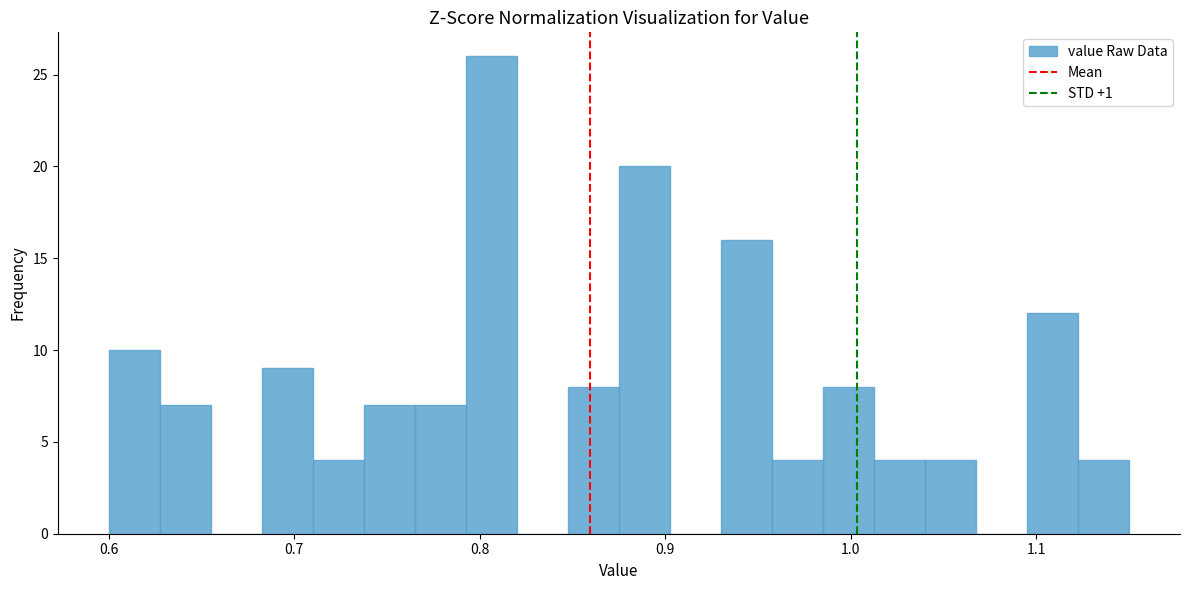

Around what value on the x-axis is the tallest bar? Give the approximate position of its centre, as read against the axis.

0.81